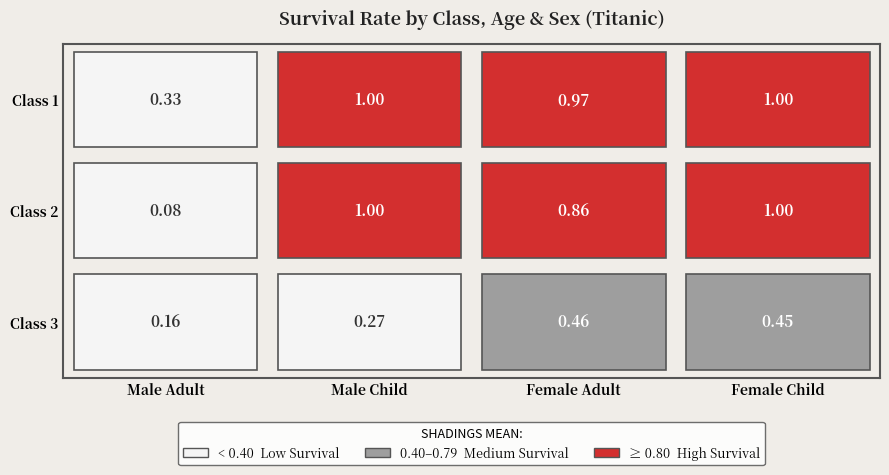

List the labels in order of Child (Age=0) value, smallest first.

2, 0, 1